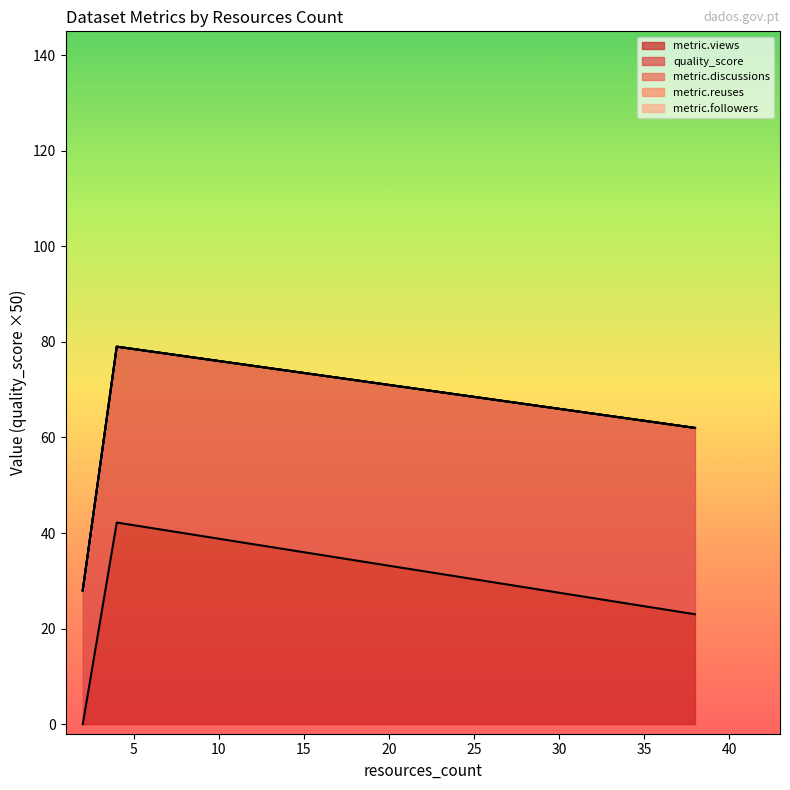

The value of quality_score at 38 is 1.2. True or false?

False